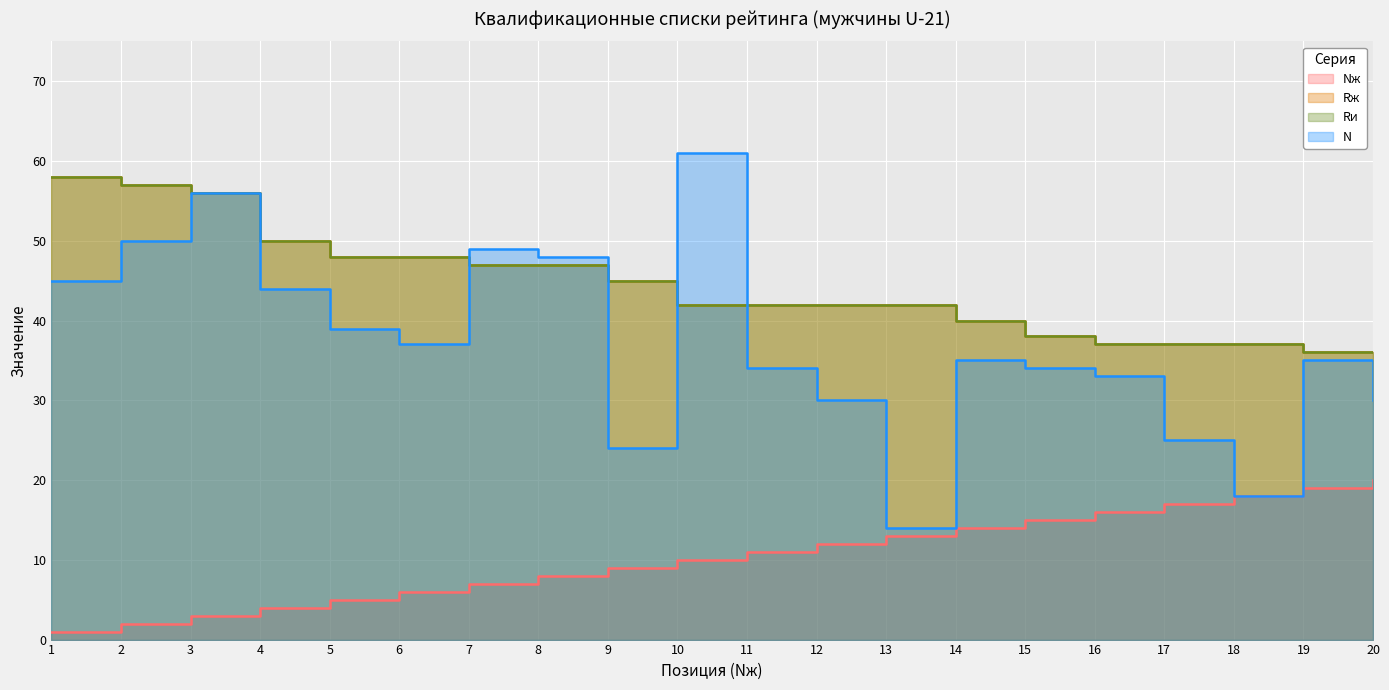

Is it true that Nж equals 8 at 5?

False